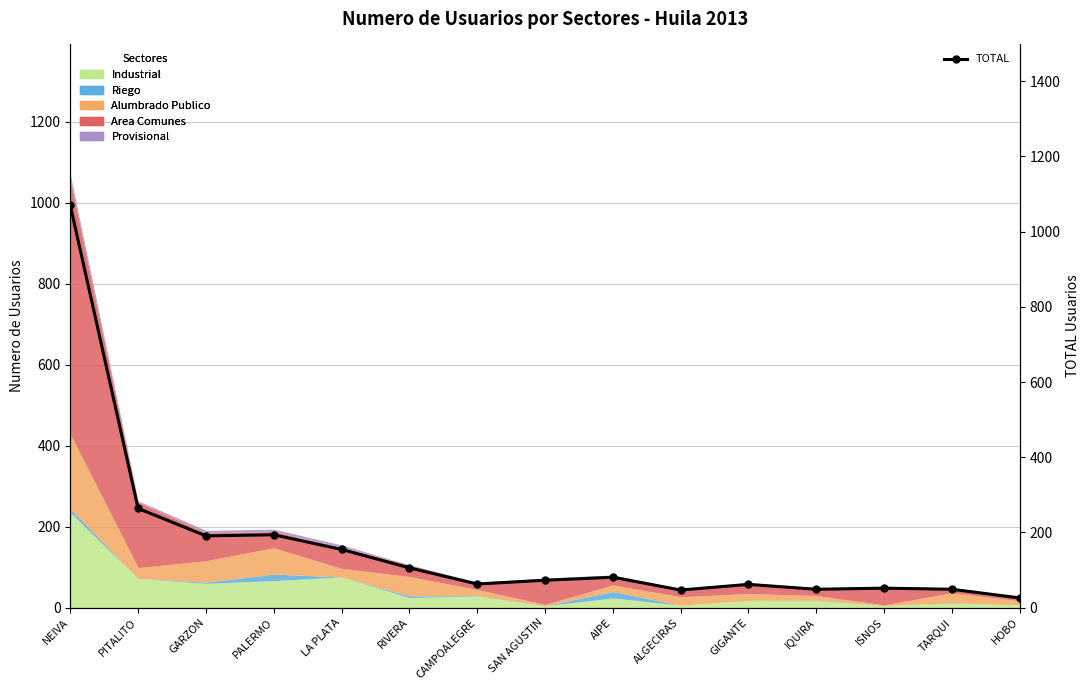

Which has a higher value, ISNOS or TARQUI?

ISNOS